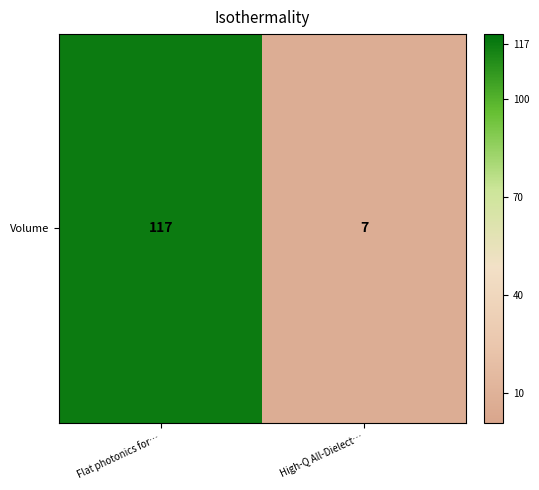

Reading left to right, what are all the values shown in this chart?

Flat photonics for…=117	High-Q All-Dielect…=7